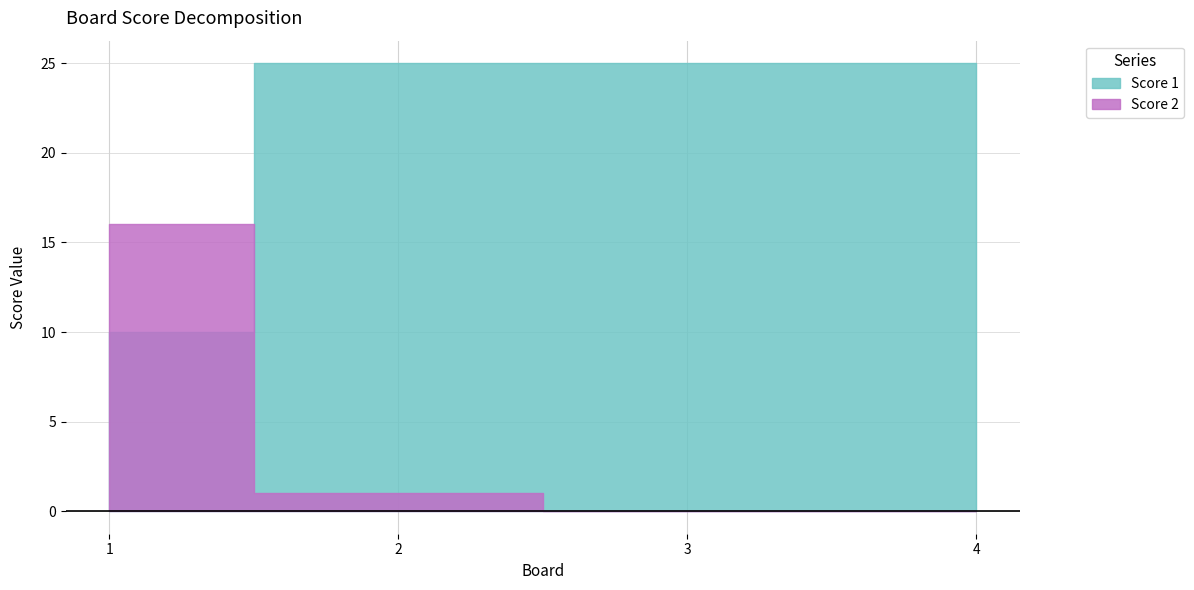

Which series ends up on top after the final intersection of Score 2 and Score 1?

Score 1